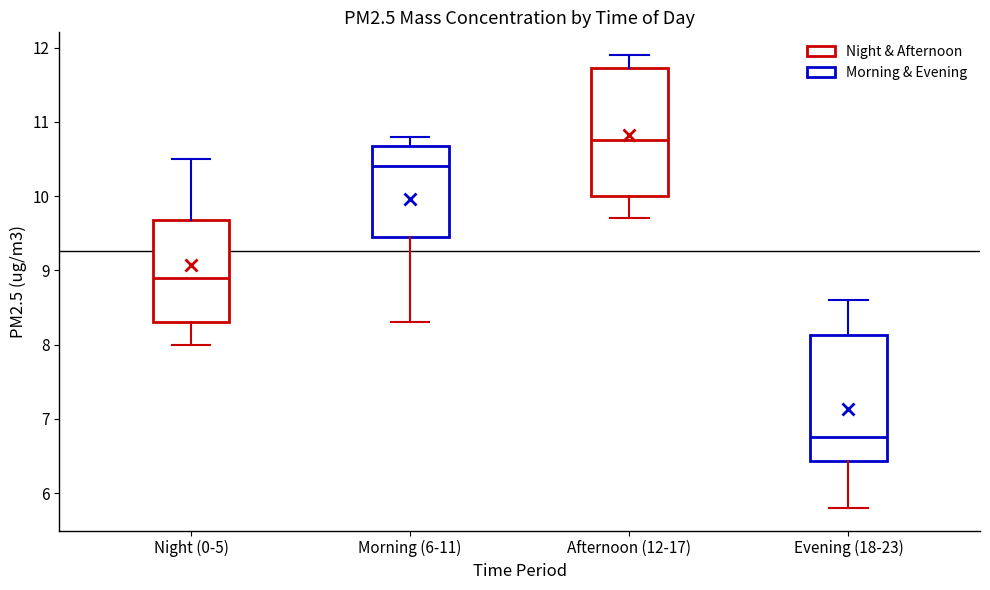

Which box's median line is the highest?

Afternoon (12-17)